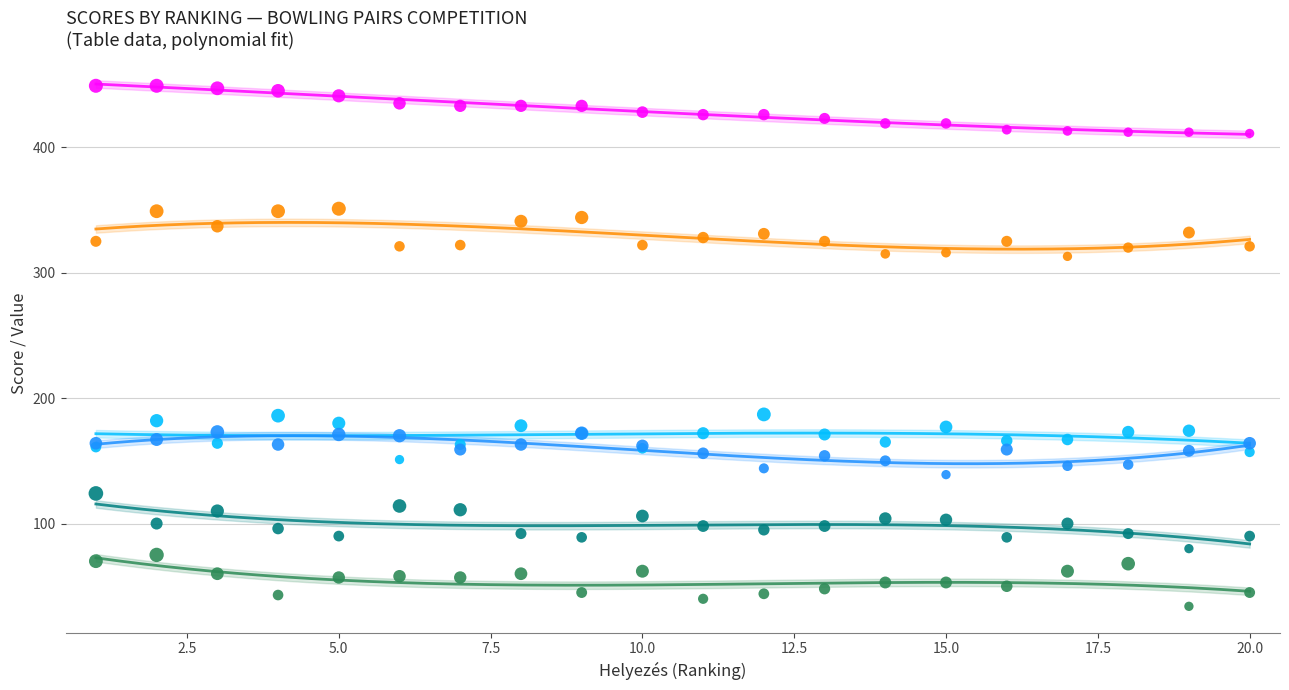

What are all the series names shown in the legend?

Teli/F., Összesen, Tarol., Teli/N., Teli, Tar./F.